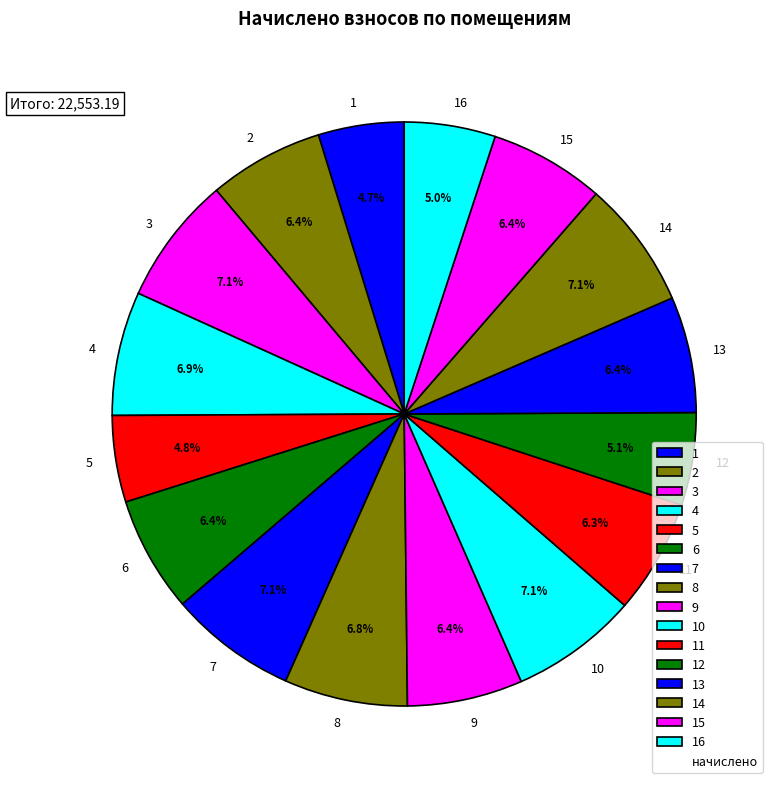

To the nearest percent, what portion does 6 represent?

6%